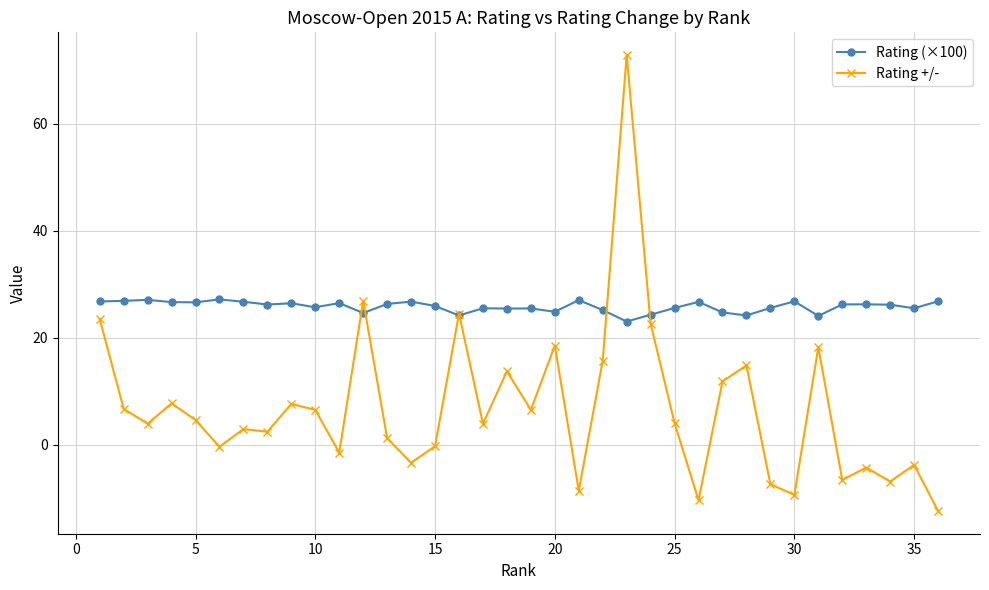

Rank the series by their maximum value, from highest to lowest.

Rating +/-, Rating (×100)